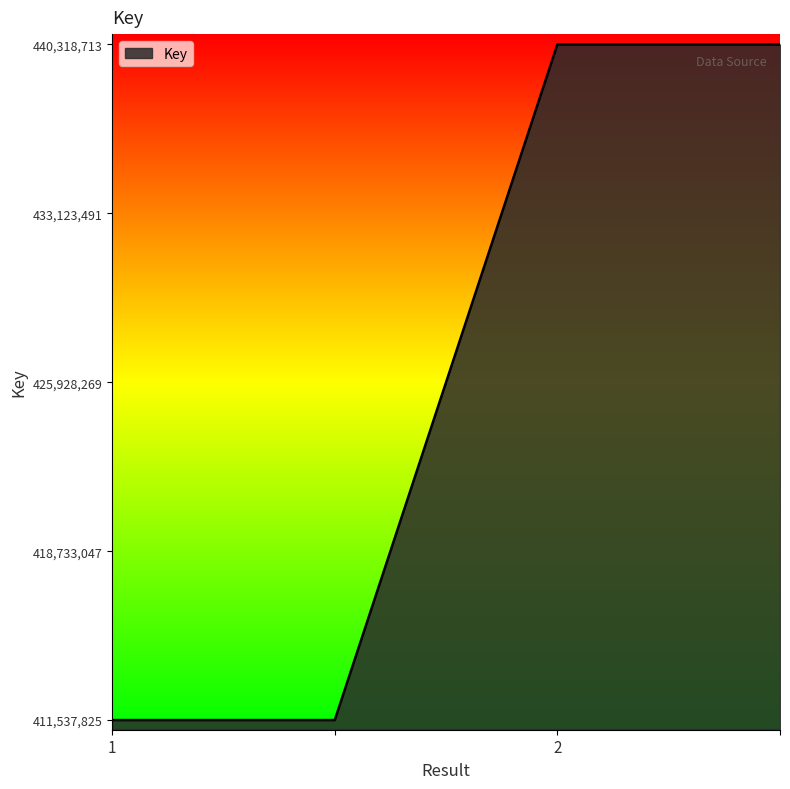

True or false: there are more than 1 points higher than both neighbors.

False